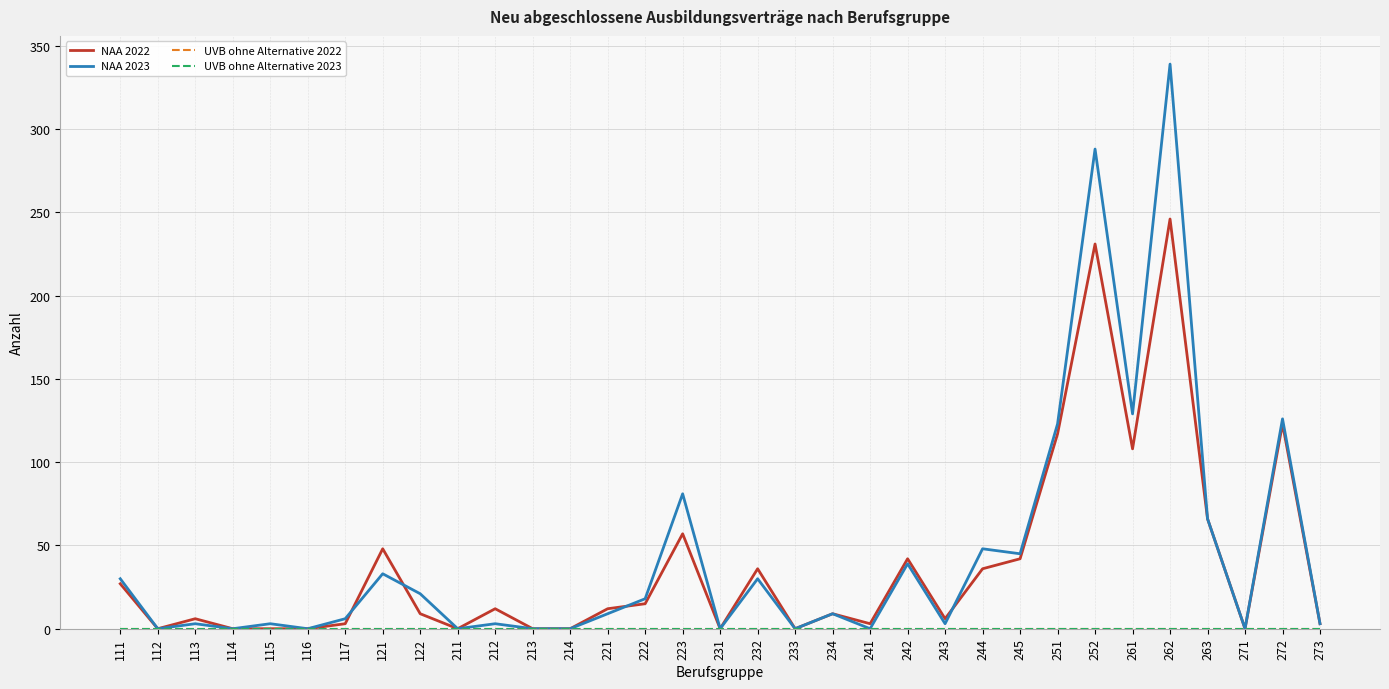

How many data points does each series have?

33